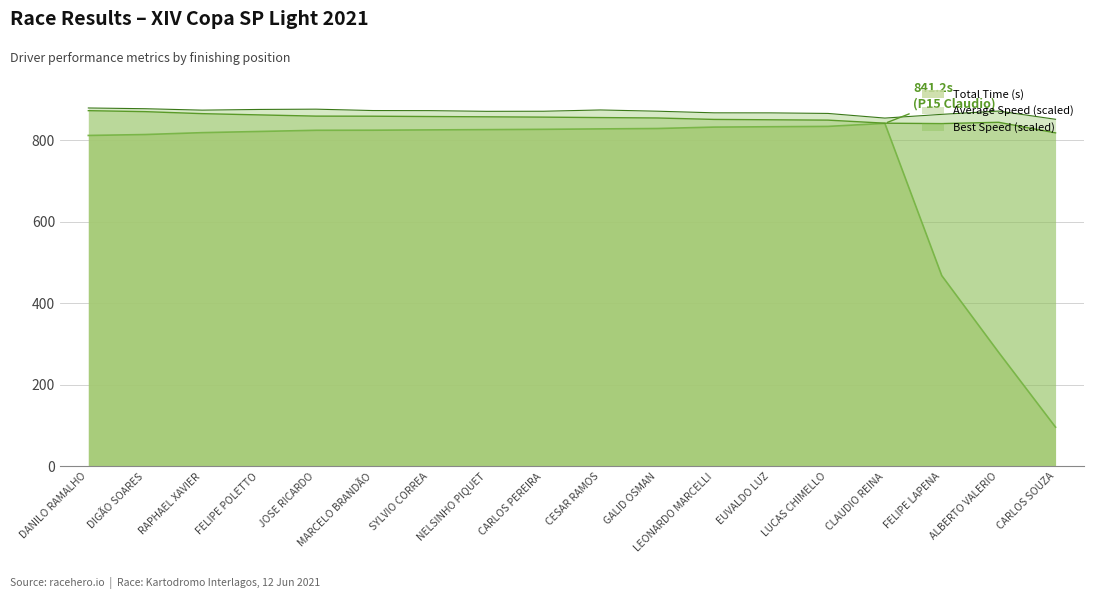

Which series has the widest spread of values?

Total Time (s)